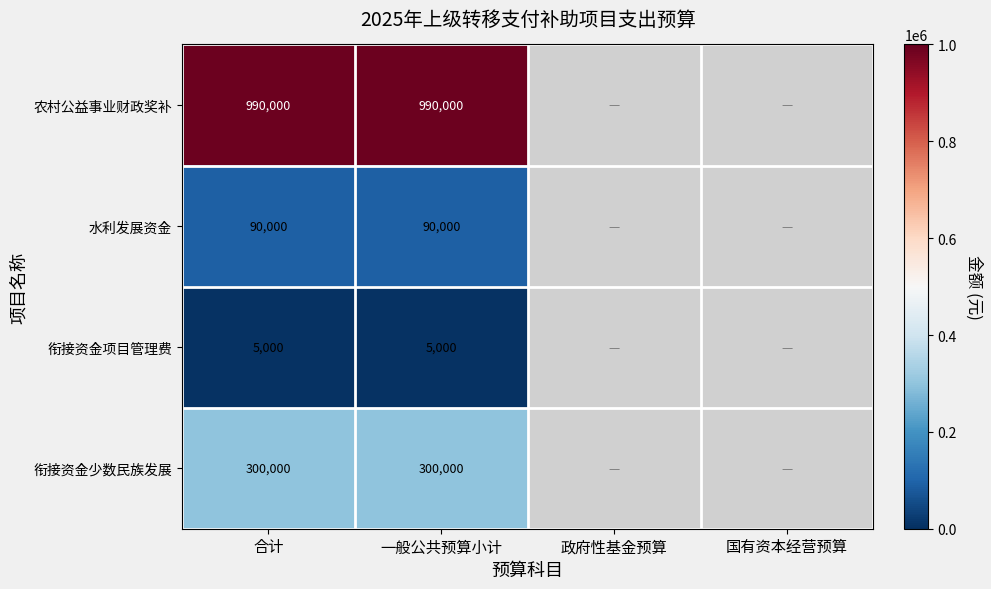

True or false: 水利发展资金 has a value of 32244 at 一般公共预算小计.

False